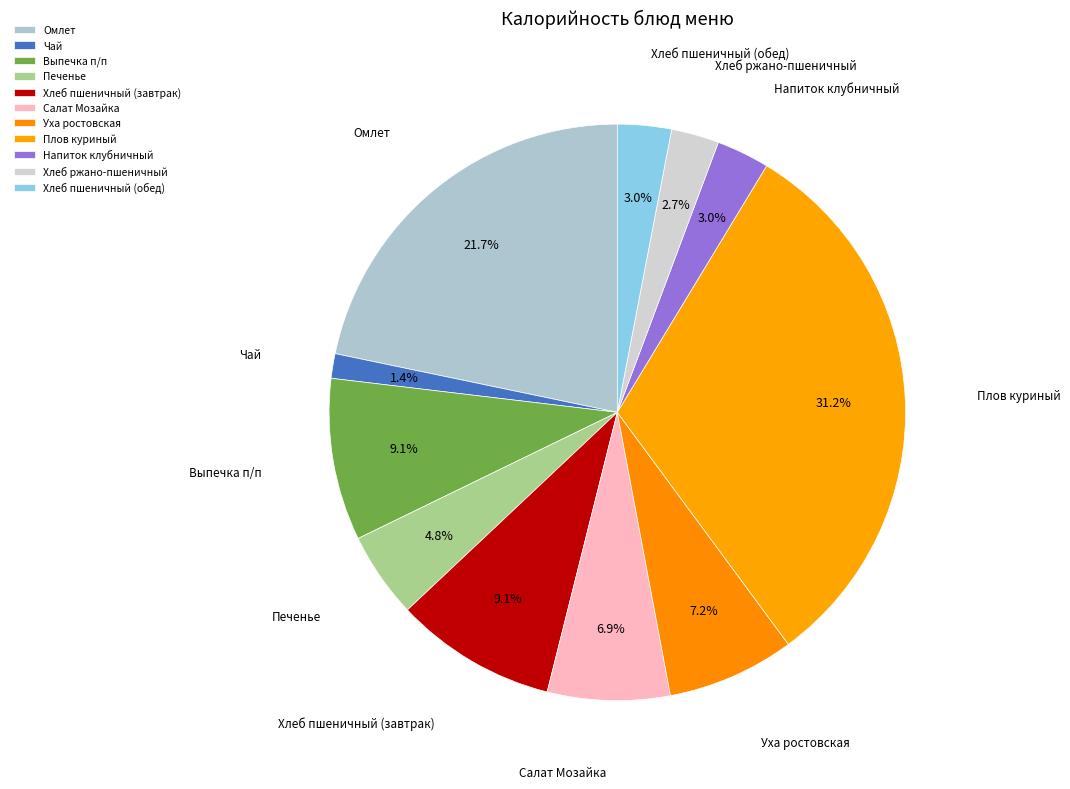

Between Выпечка п/п and Уха ростовская, which is larger?

Выпечка п/п